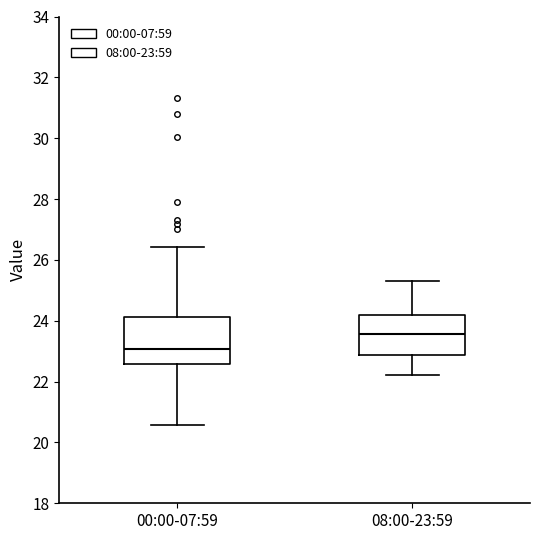

Which box is the tallest, from its lower edge to its upper edge?

00:00-07:59